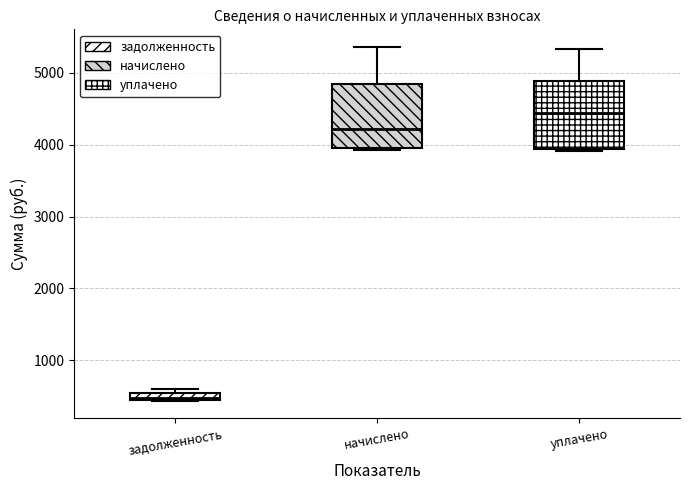

Which box's median line is the highest?

уплачено